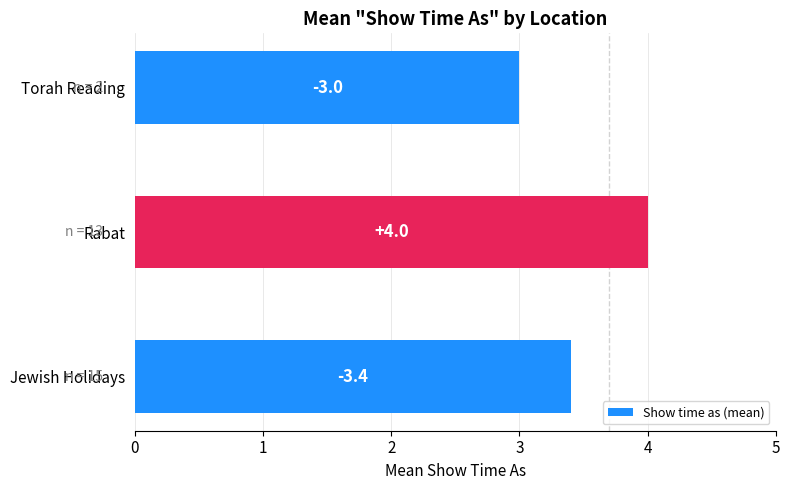

Are the bars horizontal?

Yes